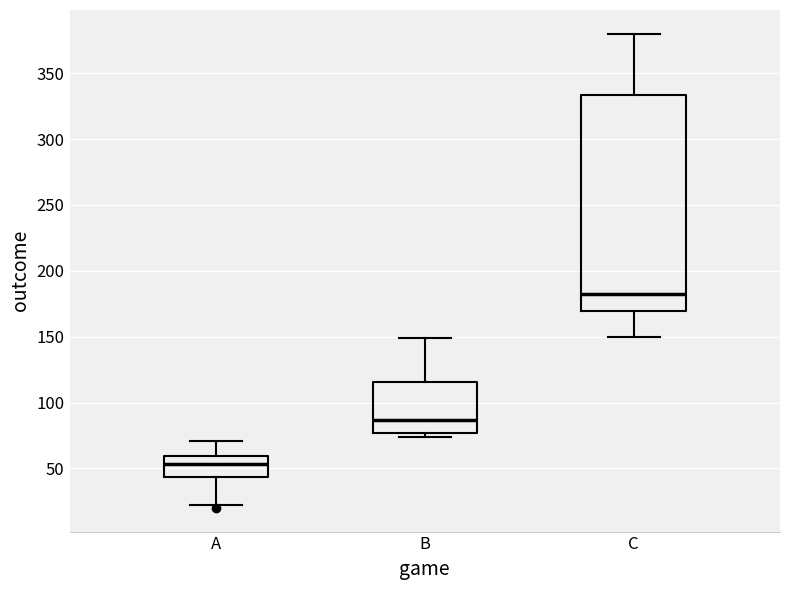

Which box is the tallest, from its lower edge to its upper edge?

C